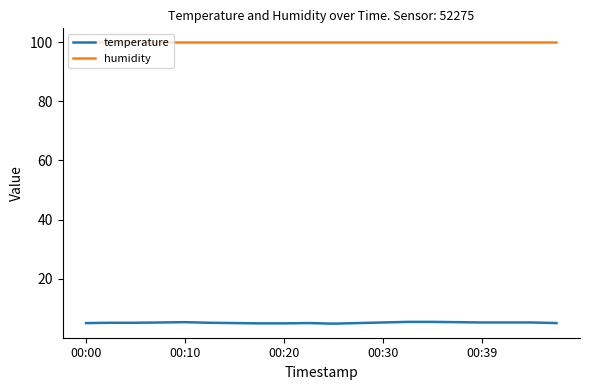

What is the sum of all temperature values?

102.3